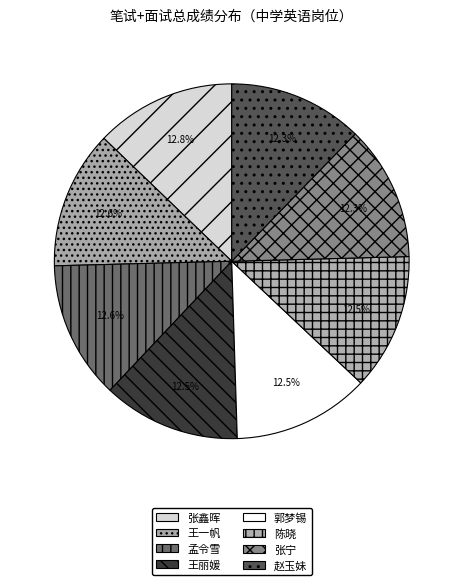

Does 孟令雪 represent more than half of the total?

No